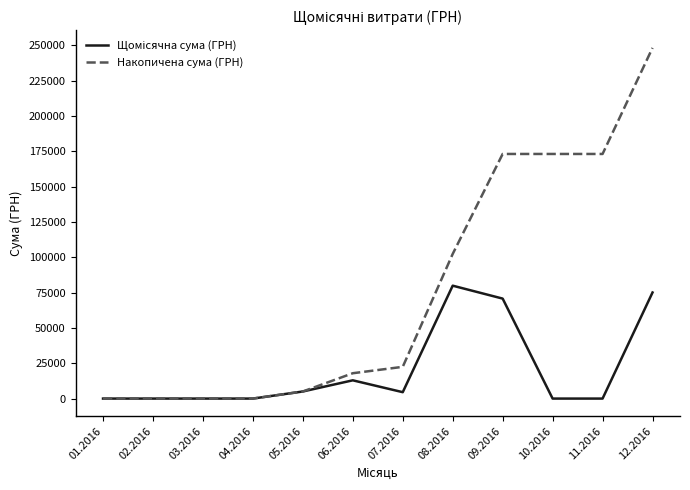

Which series has the largest total across all categories?

Накопичена сума (ГРН)